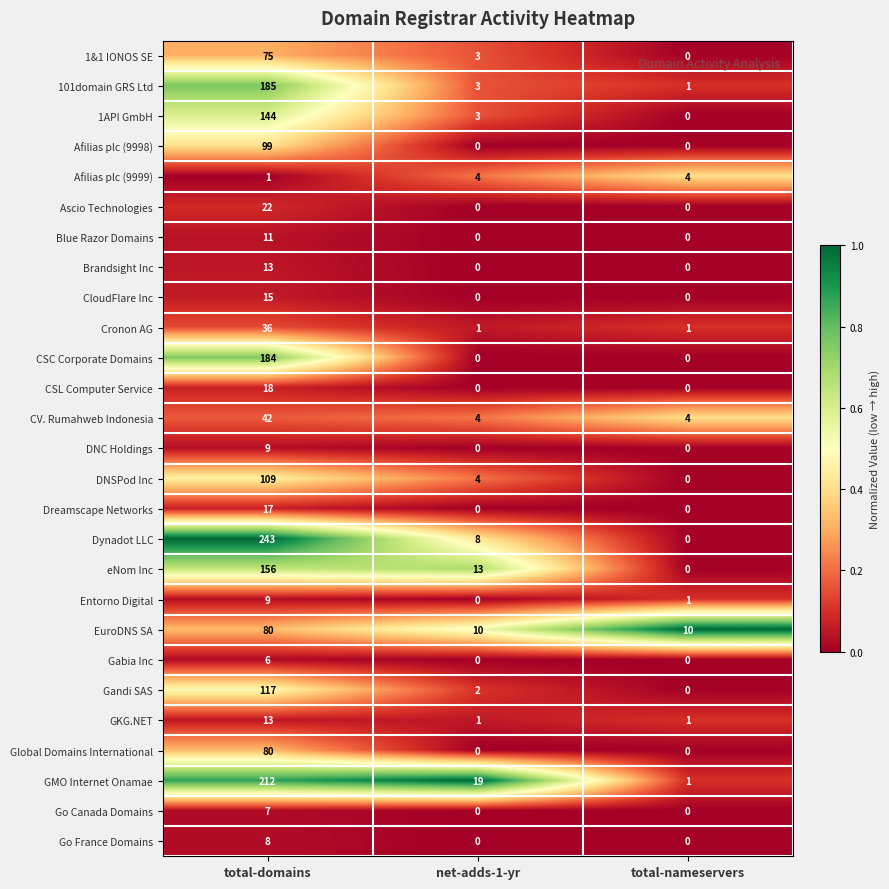

At which label does Gandi SAS first exceed 2?

total-domains